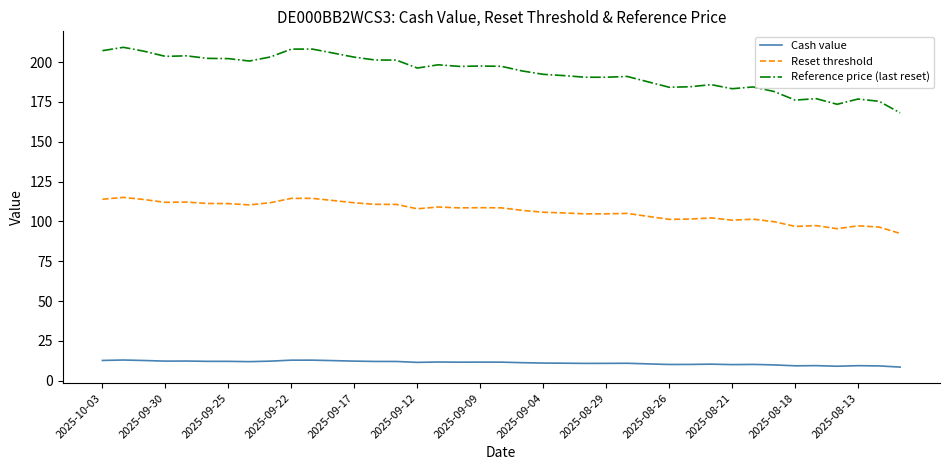

Rank the series by their average value, from highest to lowest.

Reference price (last reset), Reset threshold, Cash value